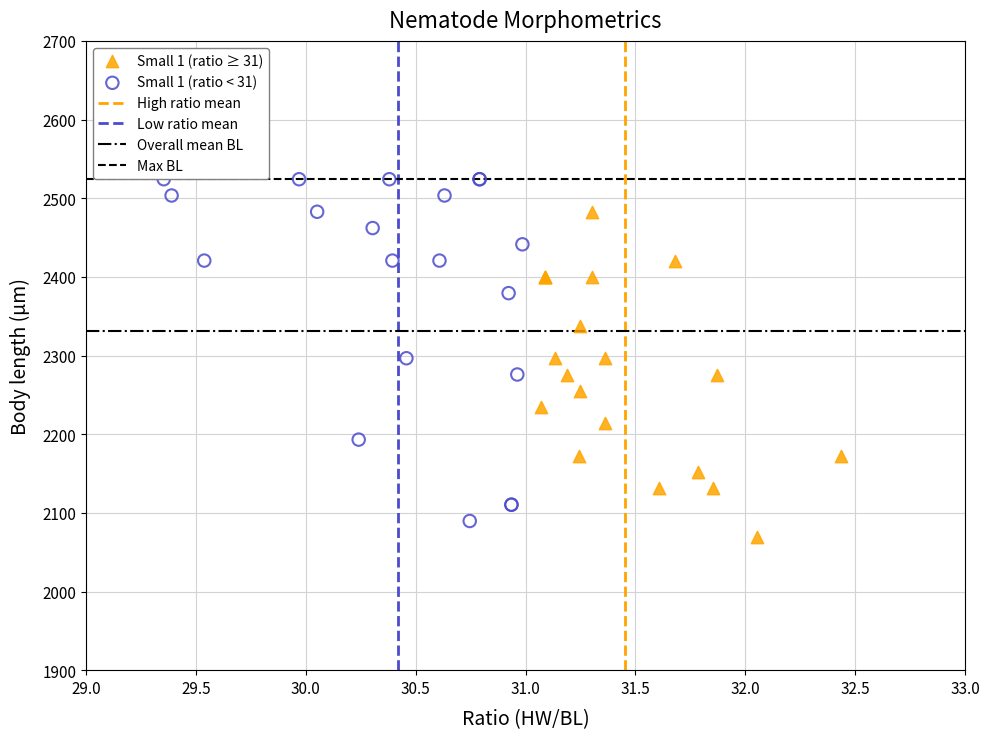

Which series contains the lowest Y value?

Small 1 (ratio ≥ 31)